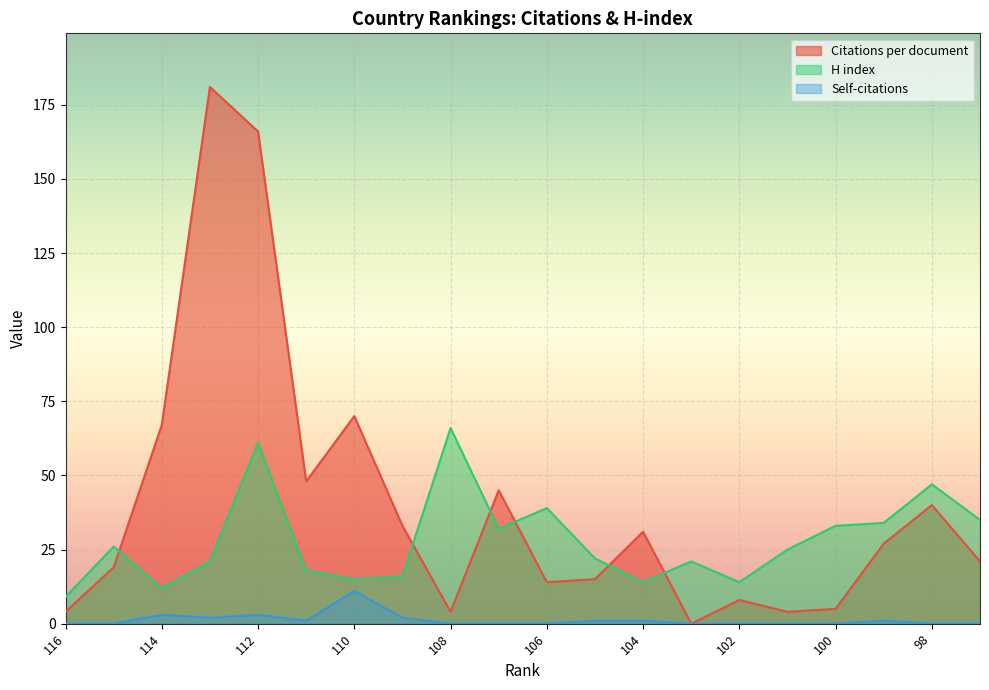

How many lines are shown in the chart?

3